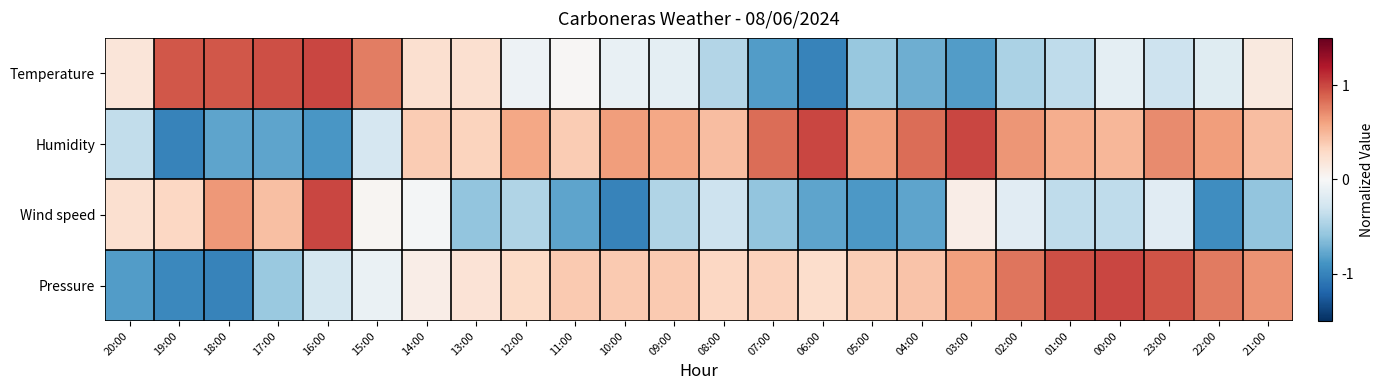

How many series are shown in this chart?

4